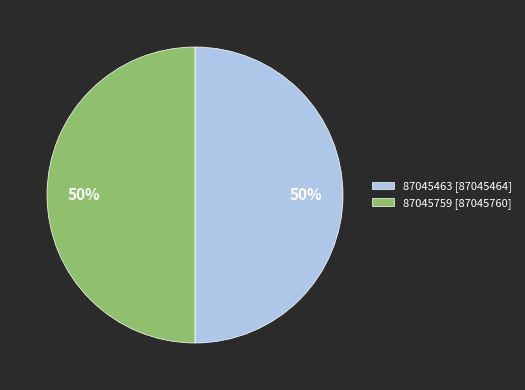

What is the ratio of the value at 87045463 to the value at 87045759?

1.0